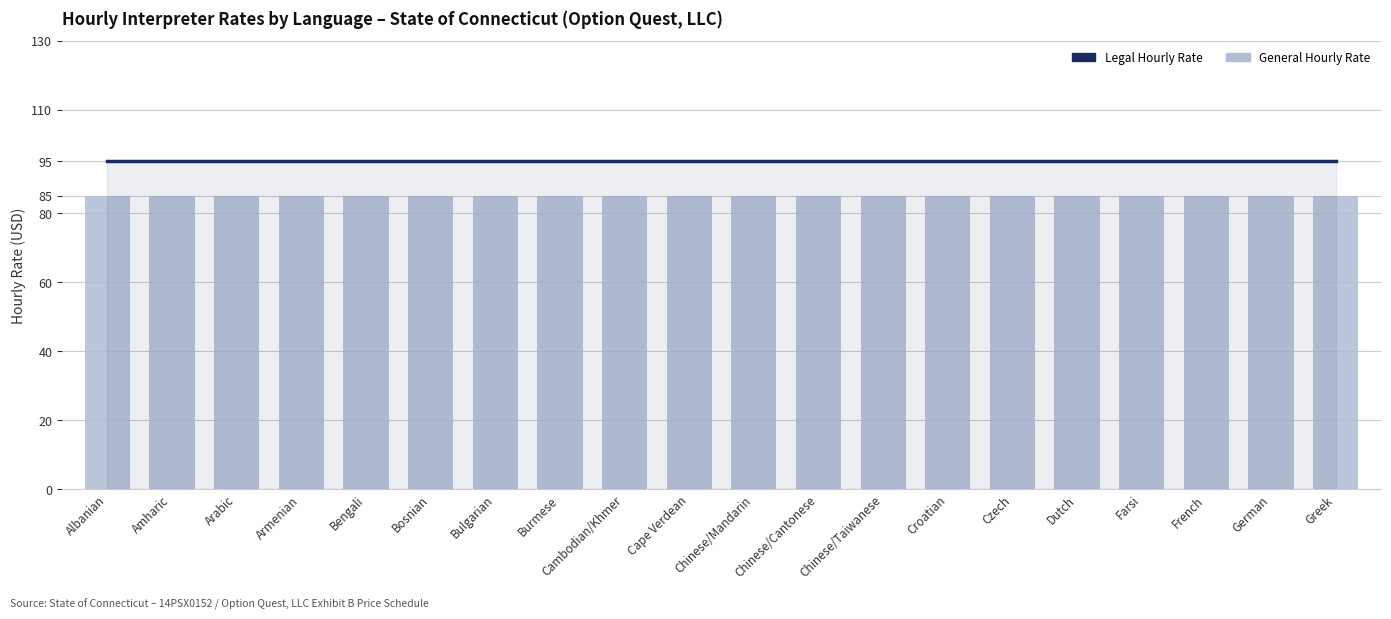

What is the maximum value shown in the chart?

95